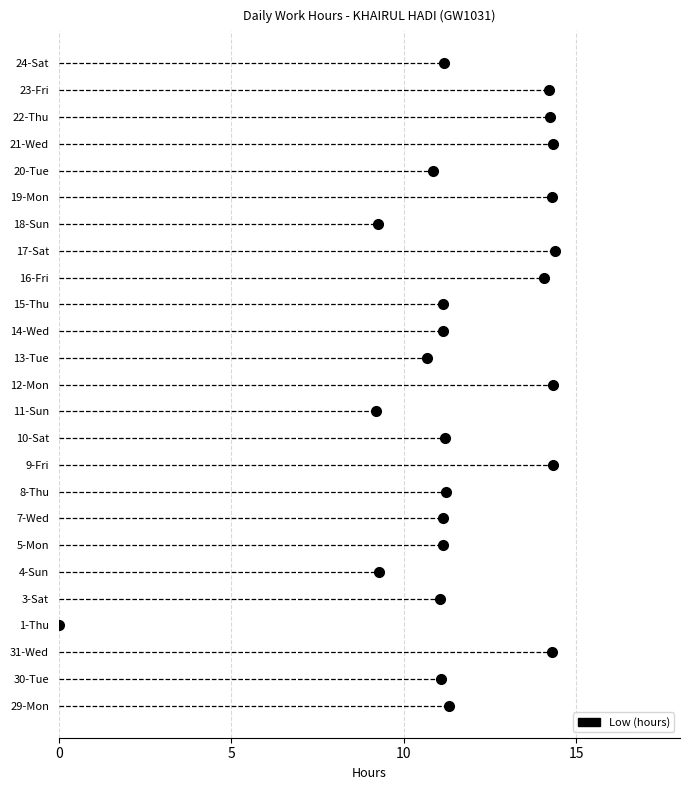

Rank the categories by value from lowest to highest.

1-Thu, 11-Sun, 18-Sun, 4-Sun, 13-Tue, 20-Tue, 3-Sat, 30-Tue, 7-Wed, 5-Mon, 14-Wed, 15-Thu, 24-Sat, 10-Sat, 8-Thu, 29-Mon, 16-Fri, 23-Fri, 22-Thu, 19-Mon, 31-Wed, 12-Mon, 21-Wed, 9-Fri, 17-Sat